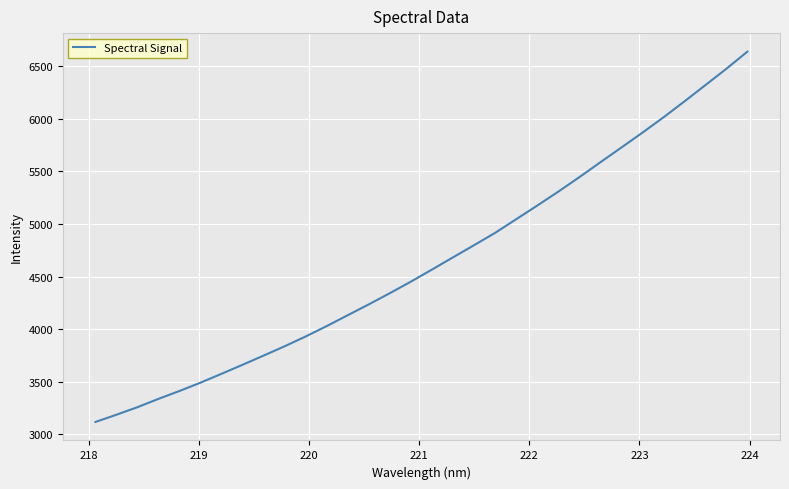

How many values are below 4567?

16